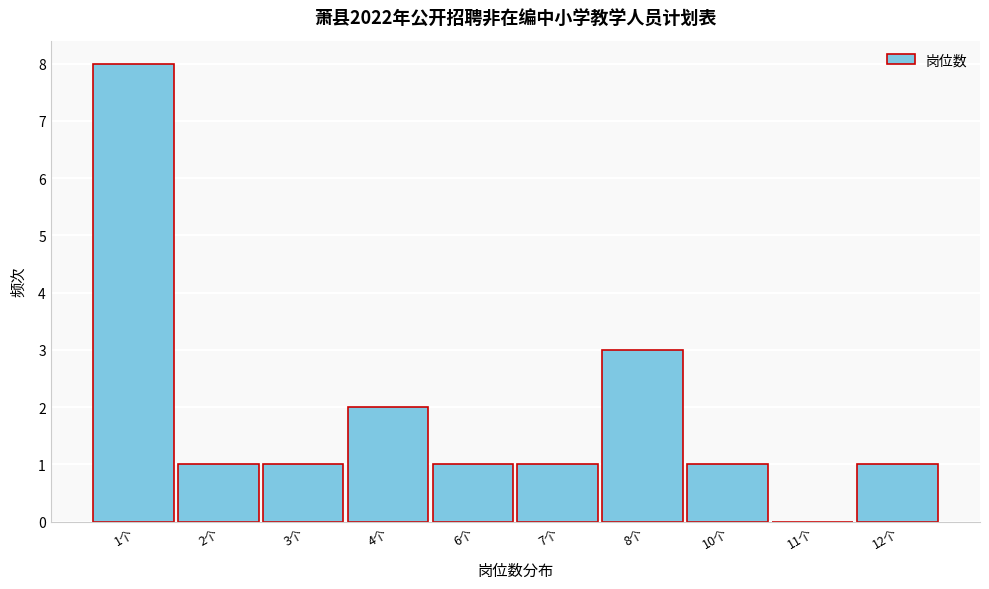

Reading left to right, extract all data points from this chart.

1个=8	2个=1	3个=1	4个=2	6个=1	7个=1	8个=3	10个=1	11个=0	12个=1